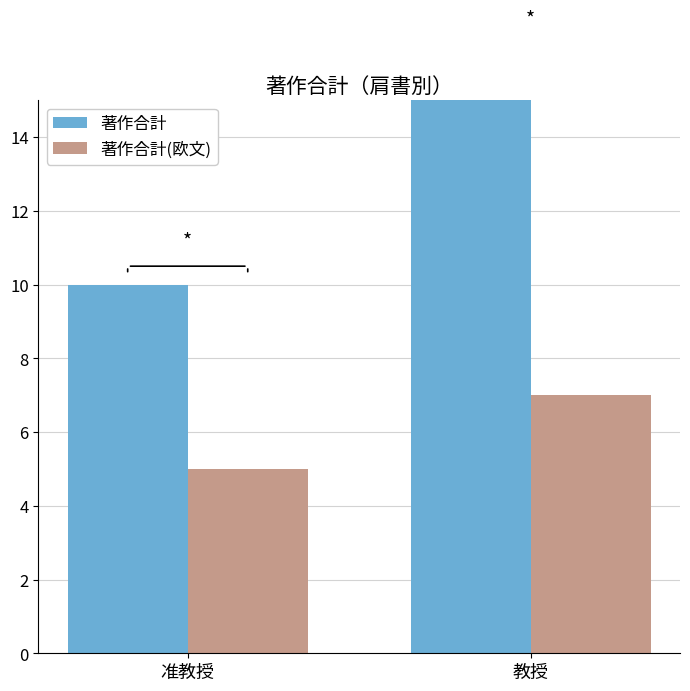

The 著作合計(欧文) series shows 5 at 准教授. True or false?

True